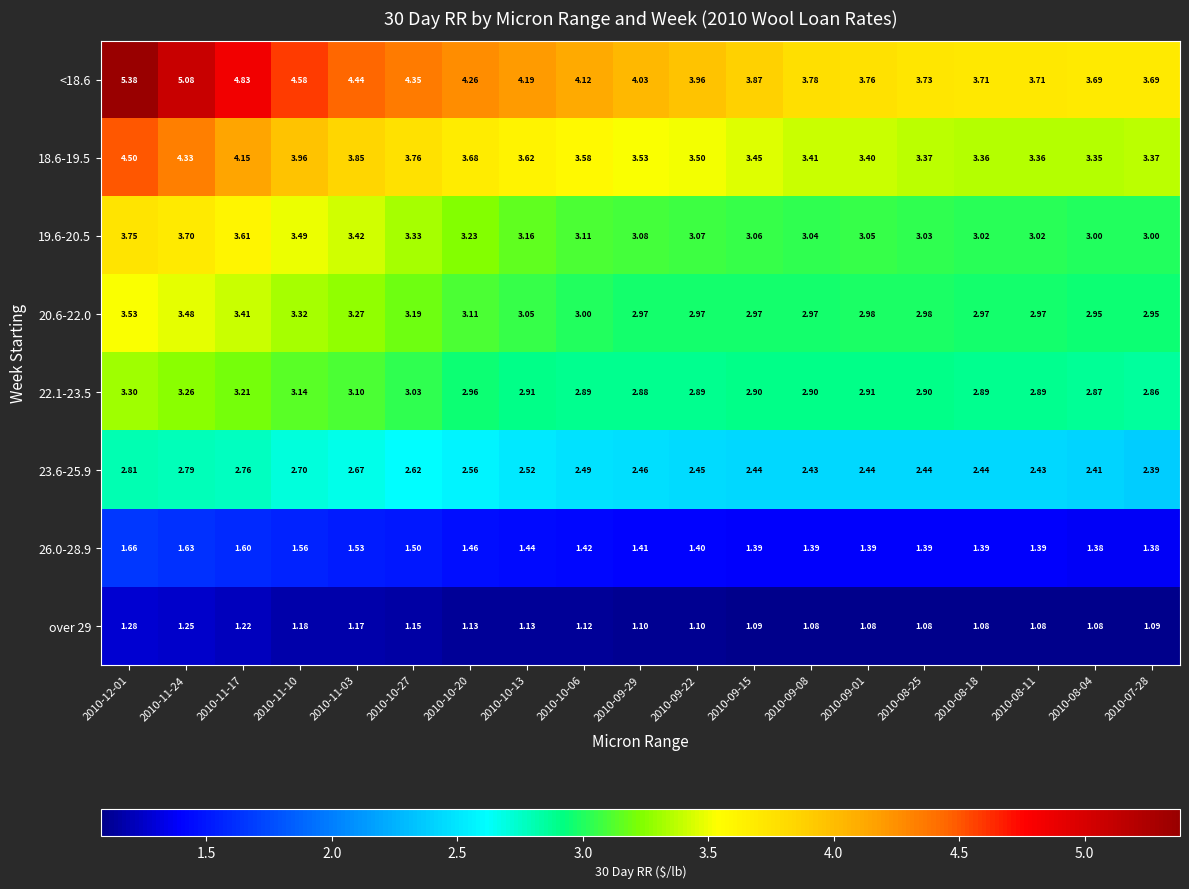

What is the total value across all series at 2010-09-08?

21.0